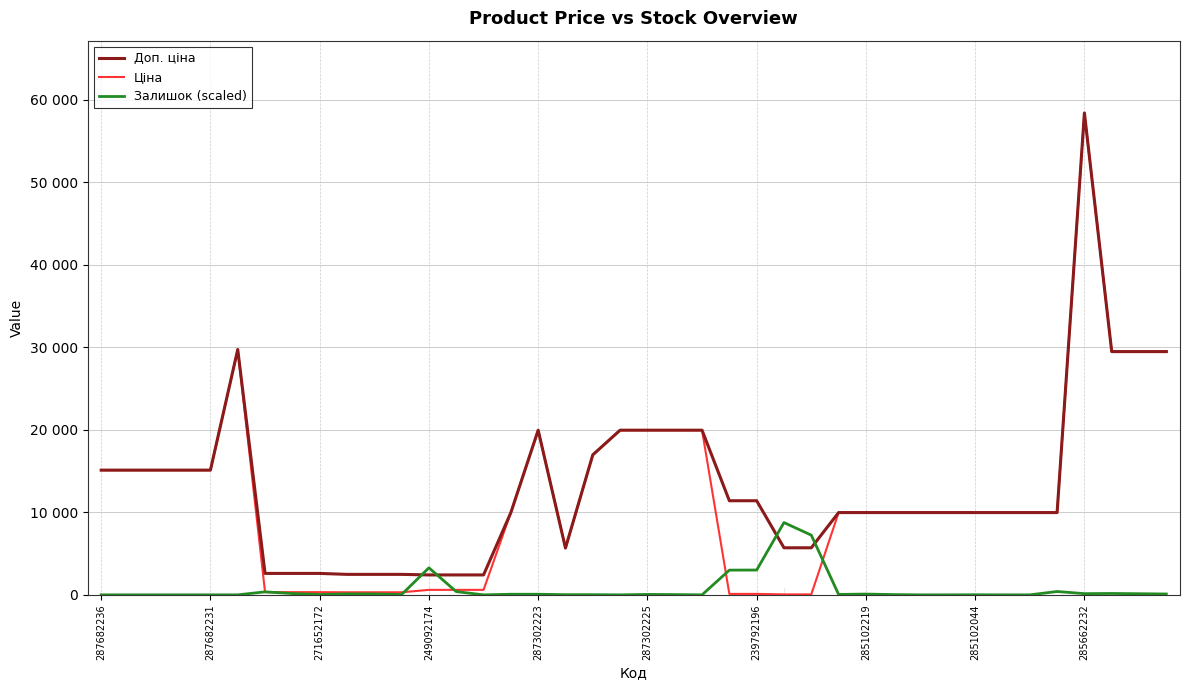

What are all the series names shown in the legend?

Доп. ціна, Ціна, Залишок (scaled)